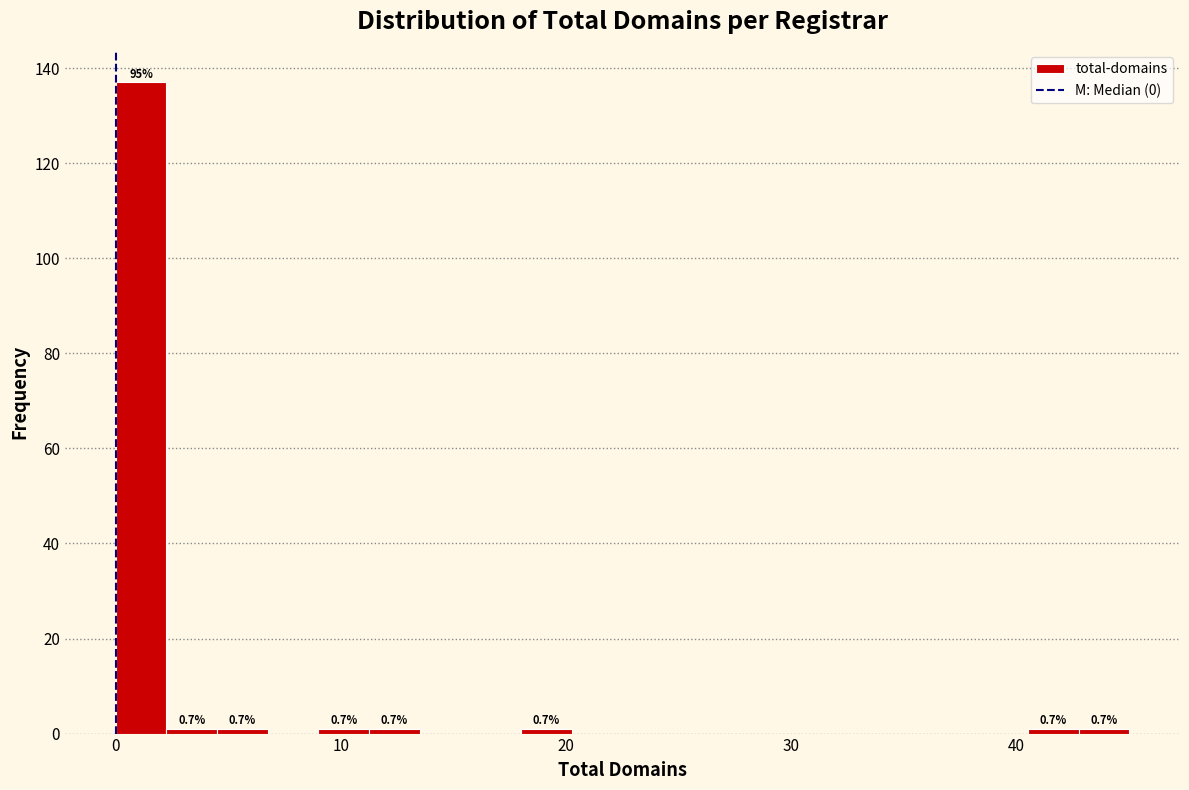

Read against the x-axis, roughly where is the centre of the tallest bar?

1